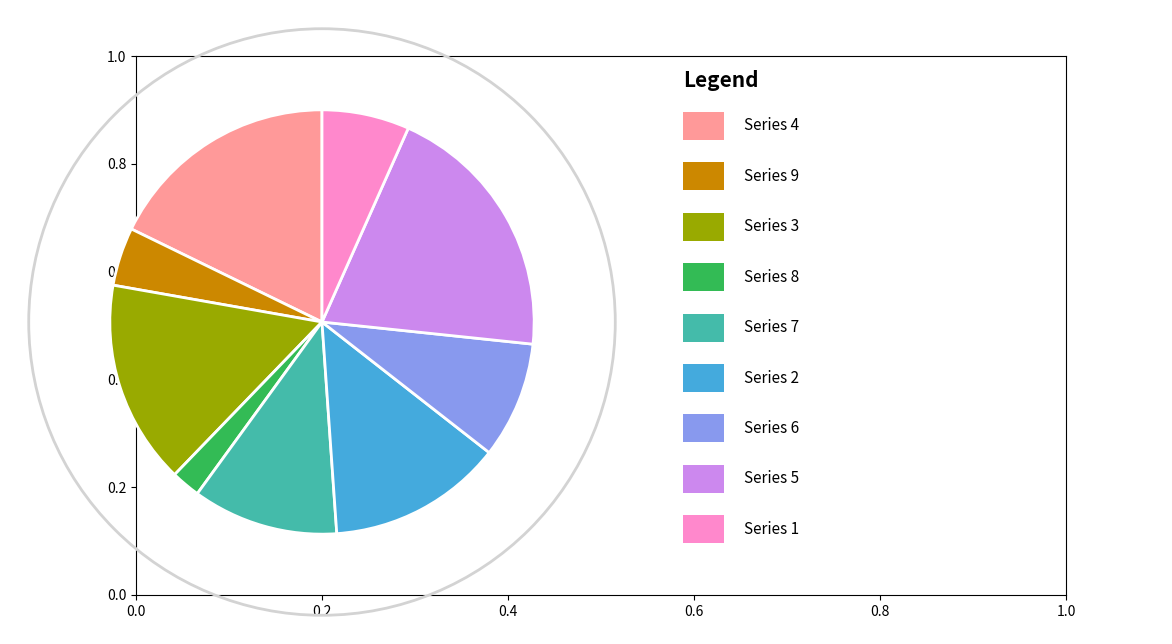

Is there a majority slice in this chart?

No